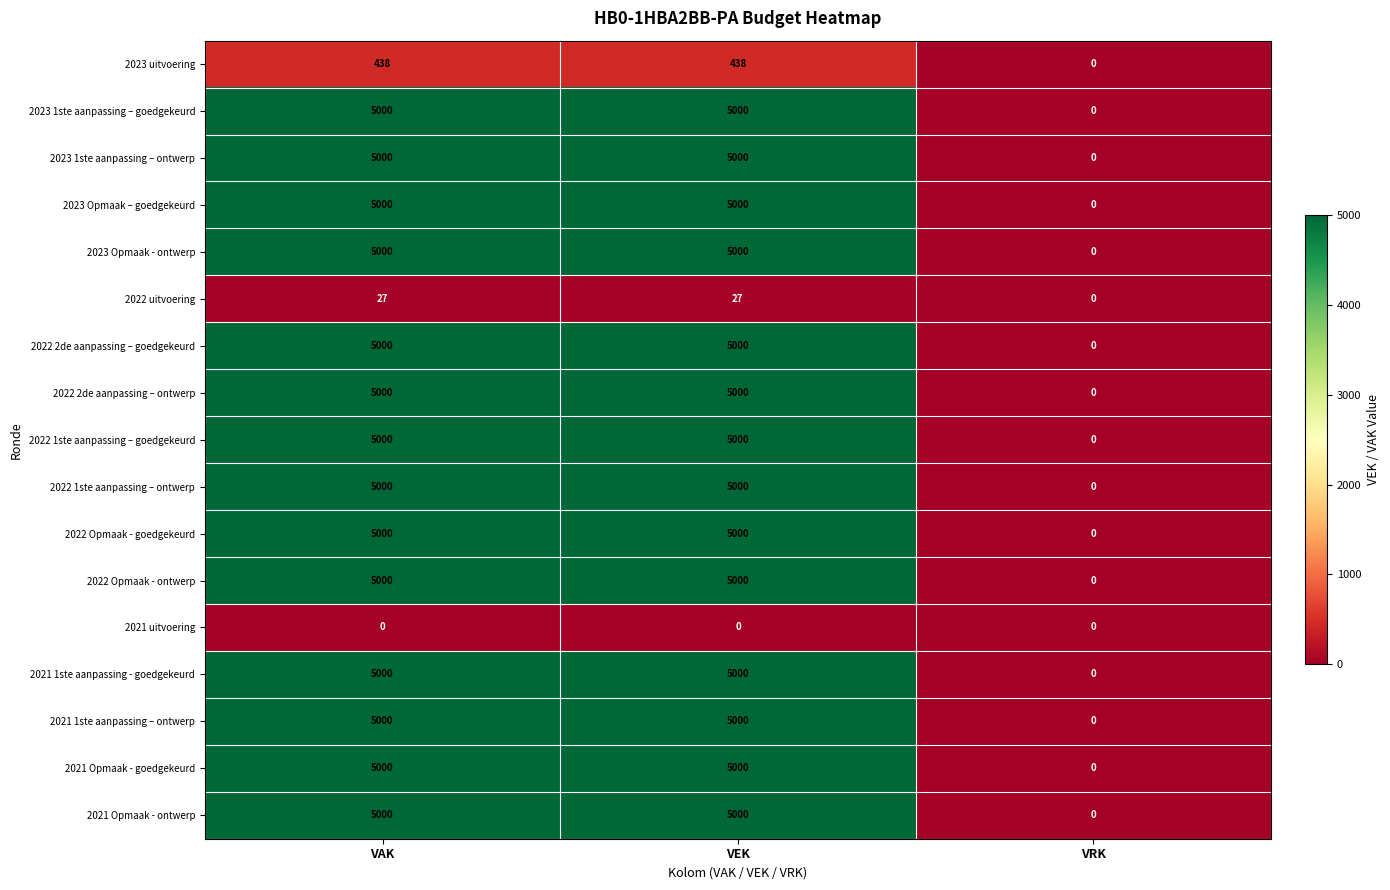

What is the approximate value of 2021 Opmaak - goedgekeurd at VAK?

5000